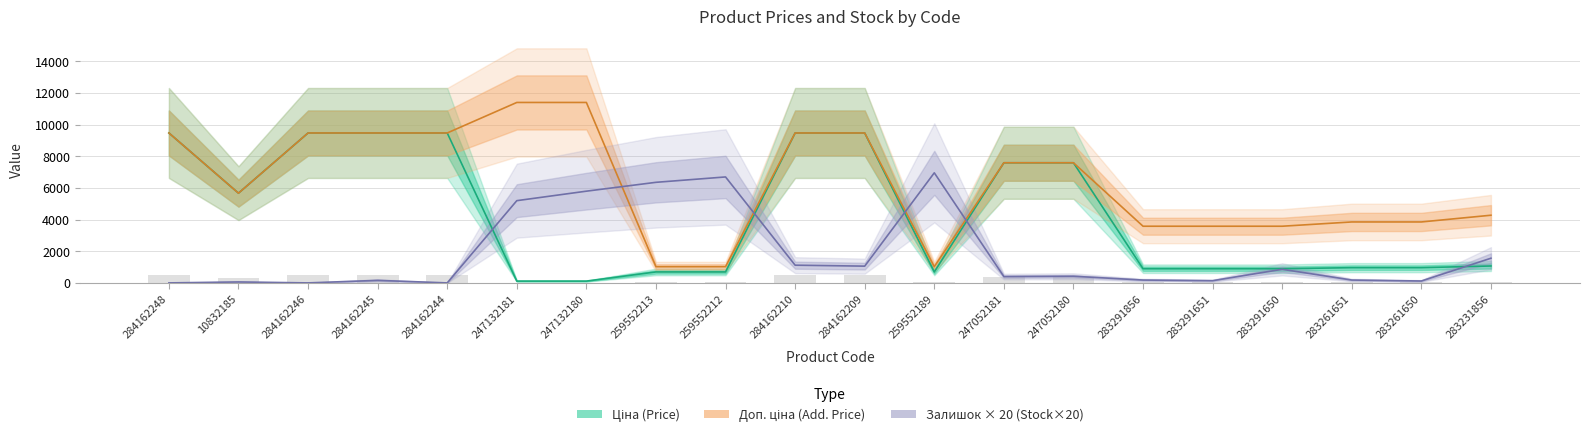

Which series changed the most between 247132180 and 259552212?

Доп. ціна